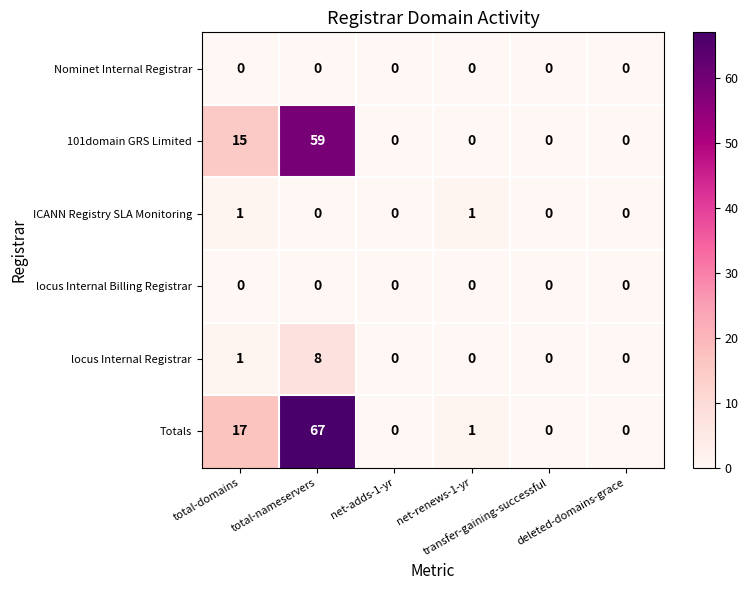

Which series has the largest range (max minus min)?

Totals